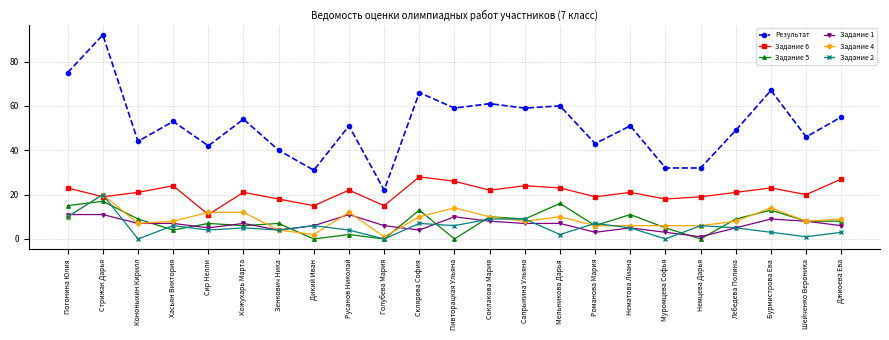

Count the number of data series in this chart.

6